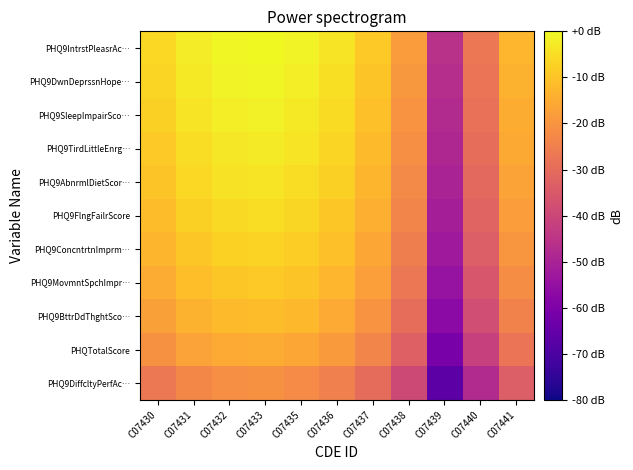

Reading left to right, extract all data points from this chart.

PHQ9IntrstPleasrAc…: C07430=-6.0	C07431=-2.3	C07432=-0.4	C07433=-0.0	C07435=-1.1	C07436=-3.9	C07437=-8.9	C07438=-18.3	C07439=-45.9	C07440=-26.9	C07441=-12.8
PHQ9DwnDeprssnHope…: C07430=-6.8	C07431=-3.1	C07432=-1.2	C07433=-0.9	C07435=-2.0	C07436=-4.7	C07437=-9.7	C07438=-19.1	C07439=-46.7	C07440=-27.7	C07441=-13.6
PHQ9SleepImpairSco…: C07430=-7.8	C07431=-4.0	C07432=-2.1	C07433=-1.8	C07435=-2.9	C07436=-5.6	C07437=-10.6	C07438=-20.0	C07439=-47.6	C07440=-28.6	C07441=-14.5
PHQ9TirdLittleEnrg…: C07430=-8.8	C07431=-5.0	C07432=-3.2	C07433=-2.8	C07435=-3.9	C07436=-6.6	C07437=-11.7	C07438=-21.0	C07439=-48.6	C07440=-29.7	C07441=-15.5
PHQ9AbnrmlDietScor…: C07430=-9.9	C07431=-6.2	C07432=-4.3	C07433=-4.0	C07435=-5.1	C07436=-7.8	C07437=-12.8	C07438=-22.2	C07439=-49.8	C07440=-30.8	C07441=-16.7
PHQ9FlngFailrScore: C07430=-11.3	C07431=-7.5	C07432=-5.7	C07433=-5.3	C07435=-6.4	C07436=-9.1	C07437=-14.2	C07438=-23.5	C07439=-51.1	C07440=-32.2	C07441=-18.0
PHQ9ConcntrtnImprm…: C07430=-12.9	C07431=-9.1	C07432=-7.3	C07433=-6.9	C07435=-8.0	C07436=-10.7	C07437=-15.7	C07438=-25.1	C07439=-52.7	C07440=-33.7	C07441=-19.6
PHQ9MovmntSpchImpr…: C07430=-14.8	C07431=-11.1	C07432=-9.2	C07433=-8.8	C07435=-9.9	C07436=-12.7	C07437=-17.7	C07438=-27.1	C07439=-54.7	C07440=-35.7	C07441=-21.6
PHQ9BttrDdThghtSco…: C07430=-17.3	C07431=-13.6	C07432=-11.7	C07433=-11.3	C07435=-12.4	C07436=-15.2	C07437=-20.2	C07438=-29.5	C07439=-57.2	C07440=-38.2	C07441=-24.1
PHQTotalScore: C07430=-20.8	C07431=-17.1	C07432=-15.2	C07433=-14.9	C07435=-15.9	C07436=-18.7	C07437=-23.7	C07438=-33.1	C07439=-60.7	C07440=-41.7	C07441=-27.6
PHQ9DiffcltyPerfAc…: C07430=-26.8	C07431=-23.1	C07432=-21.2	C07433=-20.9	C07435=-22.0	C07436=-24.7	C07437=-29.7	C07438=-39.1	C07439=-66.7	C07440=-47.7	C07441=-33.6